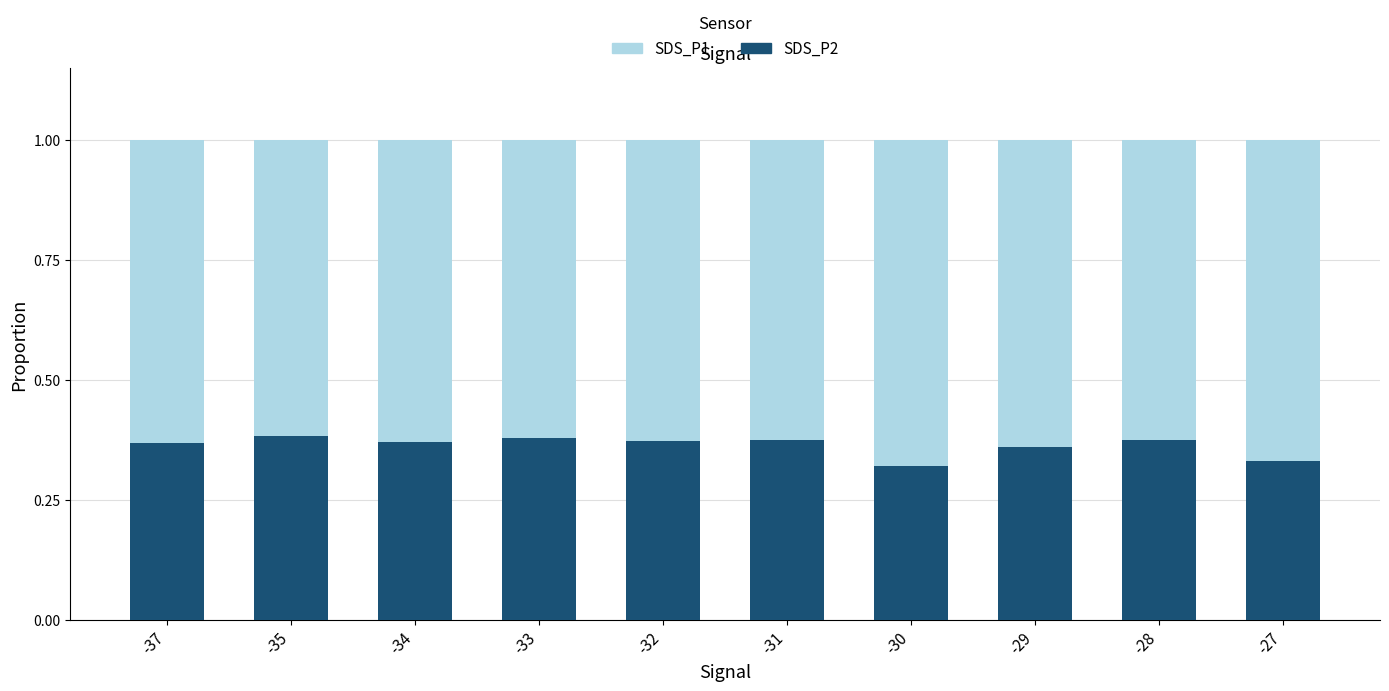

Count the SDS_P2 values in the range 0 to 1.

10